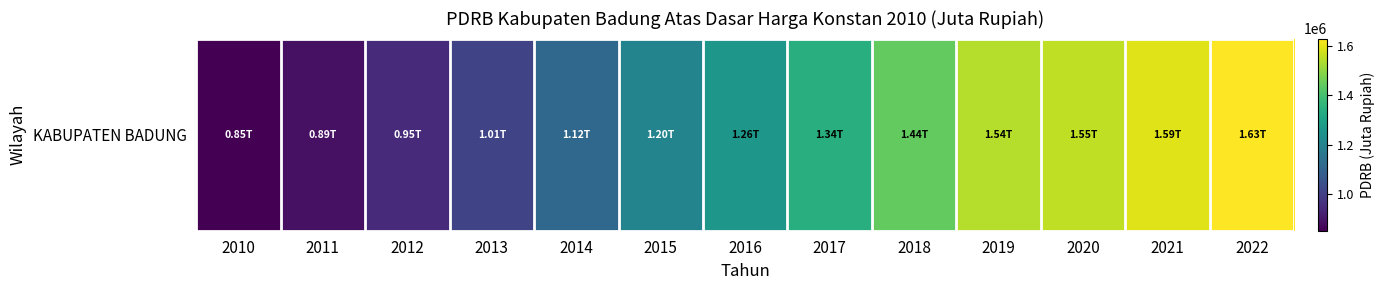

What is the difference between the second highest and second lowest values?

702548.9